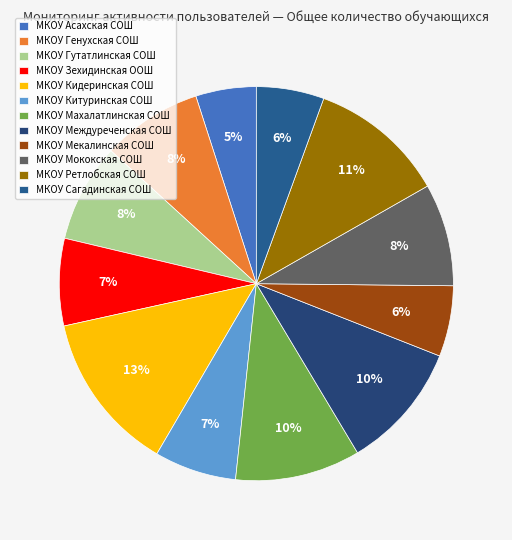

To the nearest percent, what is the difference between the largest and smallest slice percentages?

8%